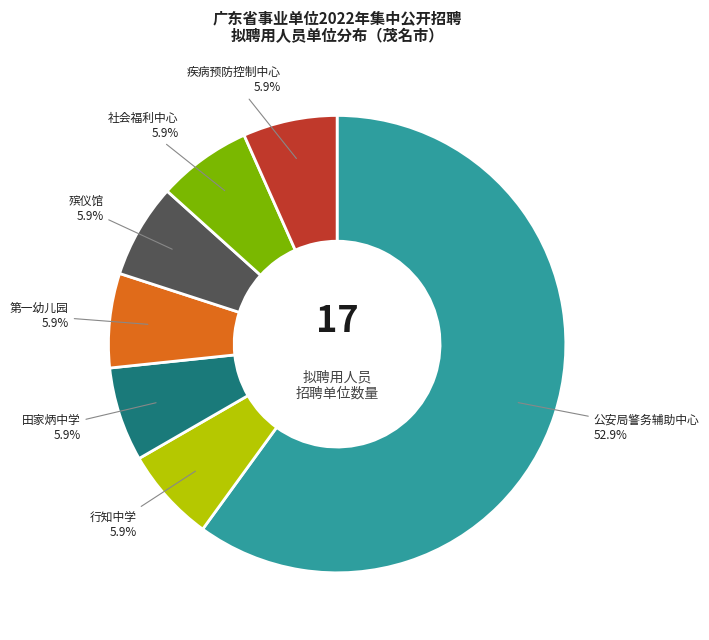

Does 茂名市公安局警务辅助中心 account for over 50% of the chart?

Yes